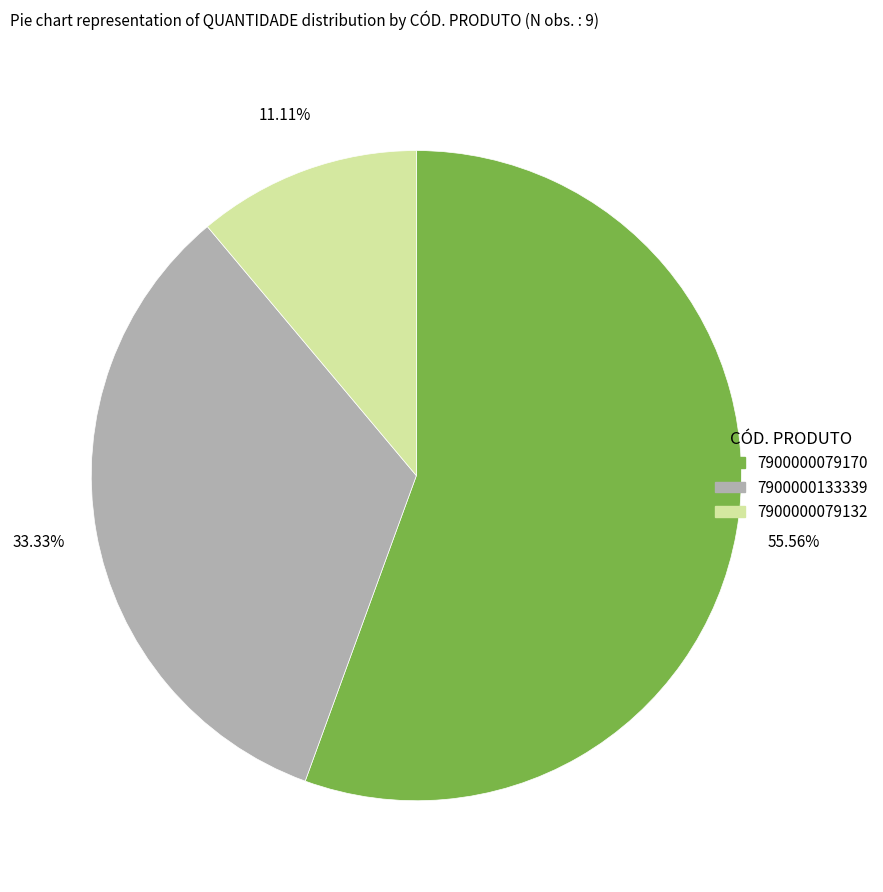

To the nearest percent, what is the difference between the largest and smallest slice percentages?

44%